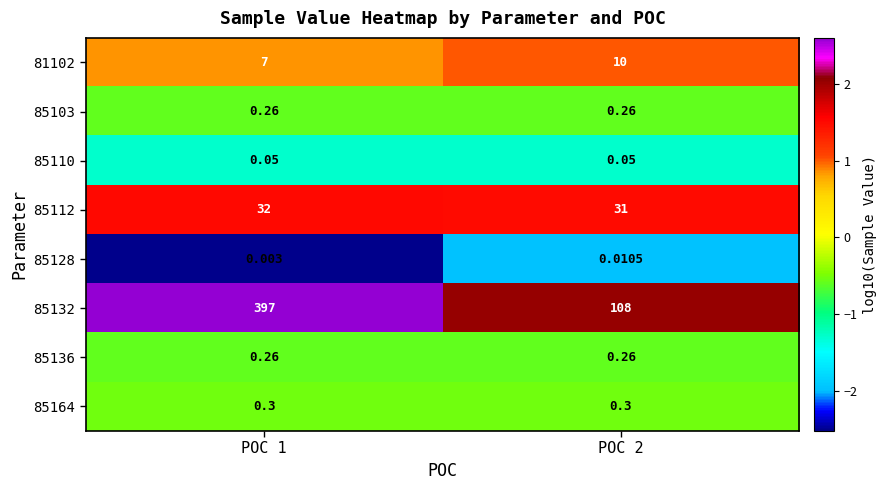

Which has a higher value, POC 1 or POC 2?

POC 2